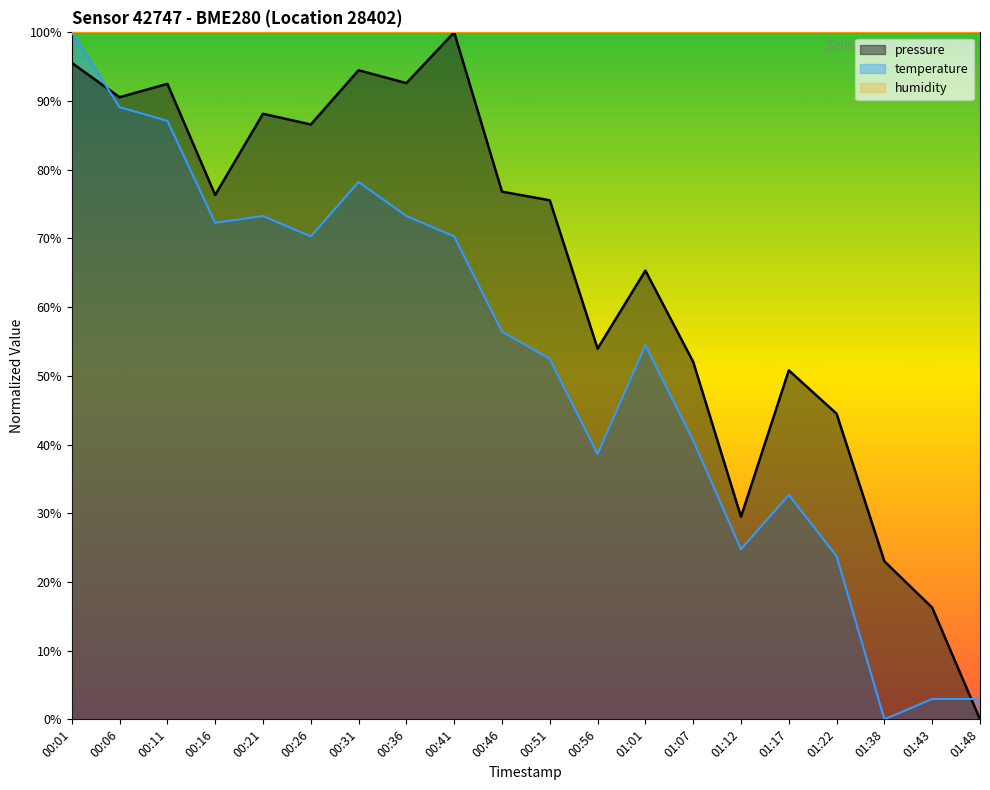

Count the number of data series in this chart.

3